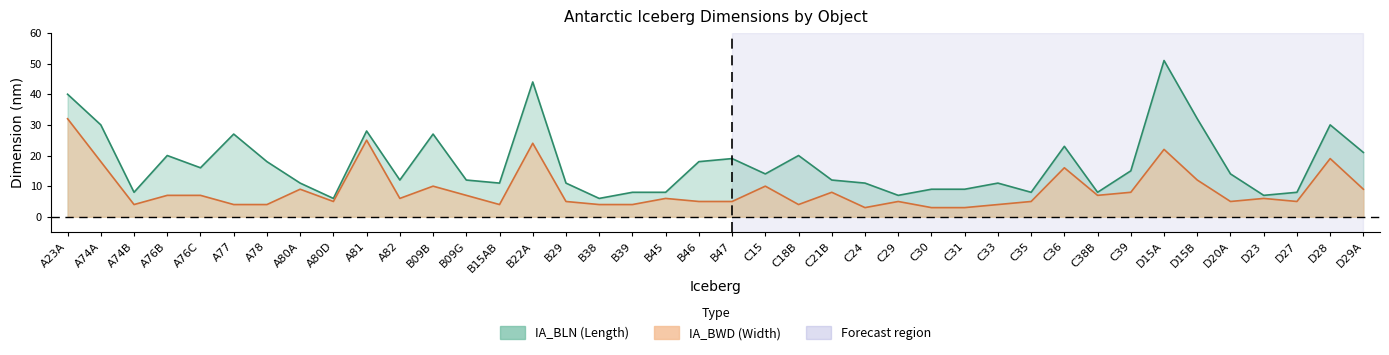

What is the label of the 18th point from the left?

B39